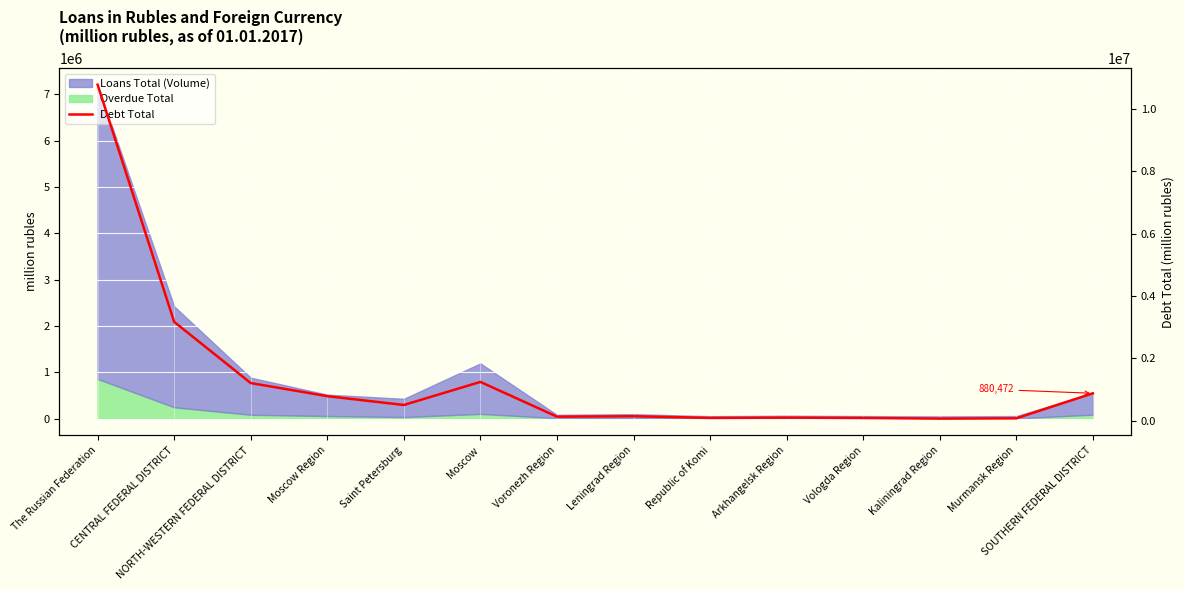

Where does the data first go above 505711?

The Russian Federation